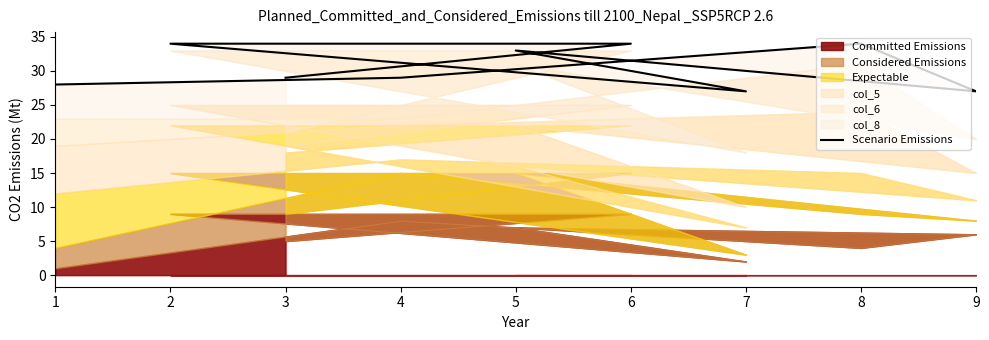

Which has a higher value, 6 or 5?

6